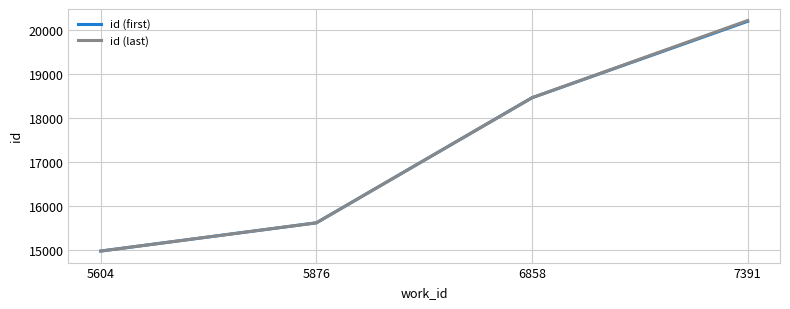

Count the number of categories in the chart.

4